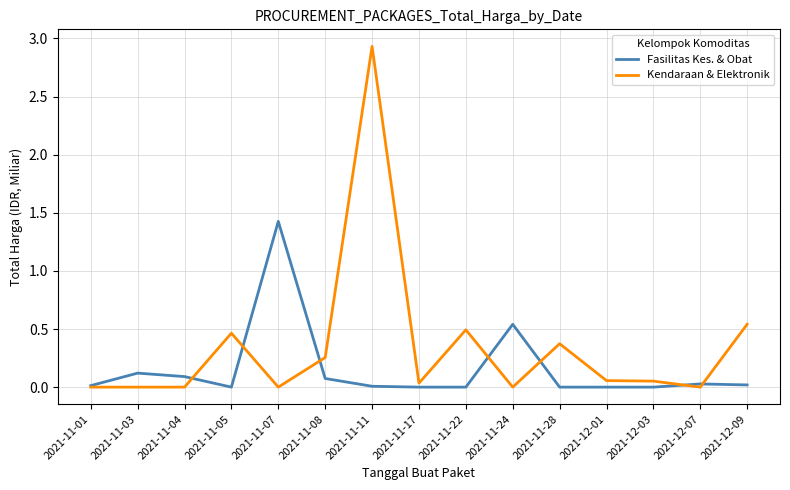

List the series in order of their peak value, lowest first.

Fasilitas Kes. & Obat, Kendaraan & Elektronik